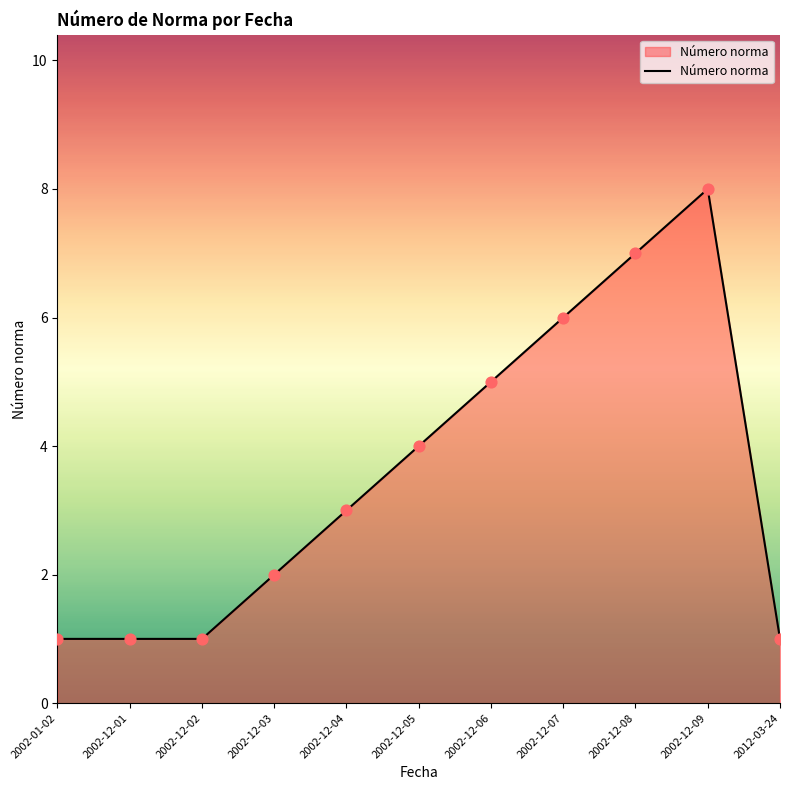

What is the change in value from 2002-12-01 to 2002-12-06?

+4